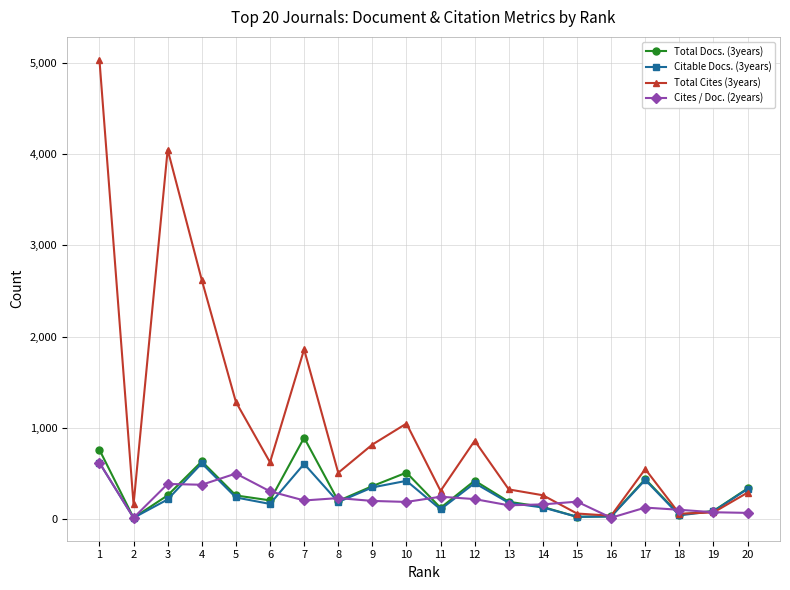

Which series has the largest total across all categories?

Total Cites (3years)